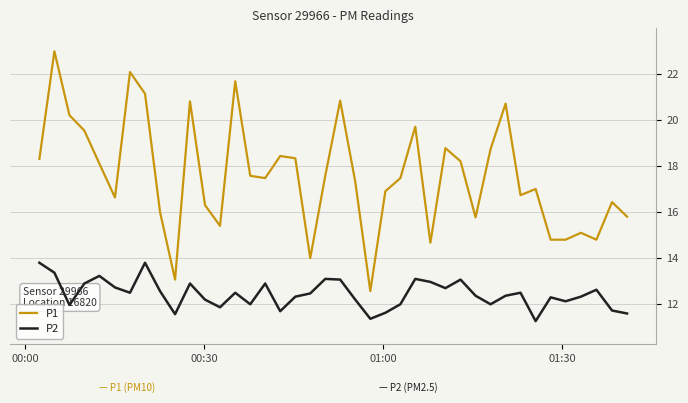

What is the lowest value of the P1 series?

12.6